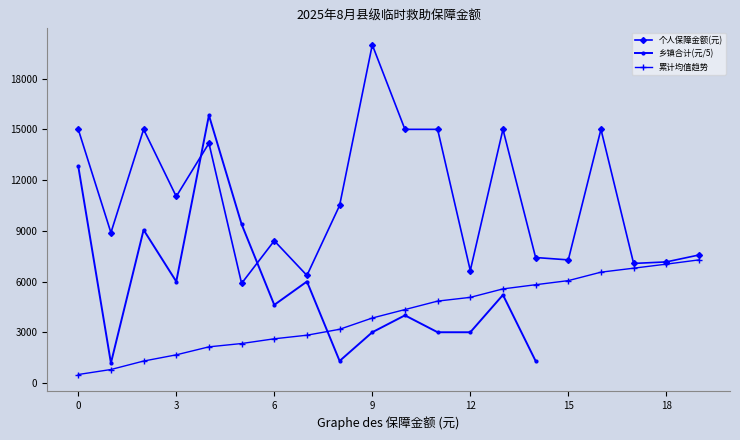

What is the approximate value of 个人保障金额(元) at 6?

8410.0